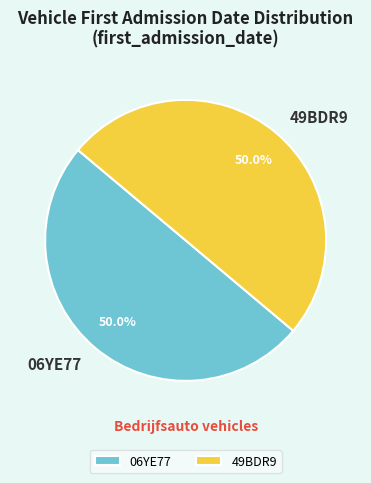

The 49BDR9 slice represents 61% of the pie. True or false?

False